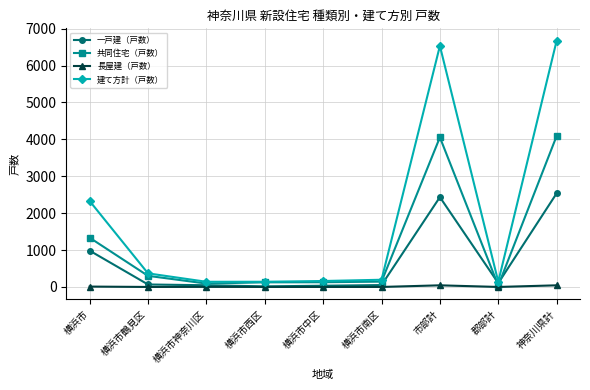

Is this an area chart (filled region under the line)?

No